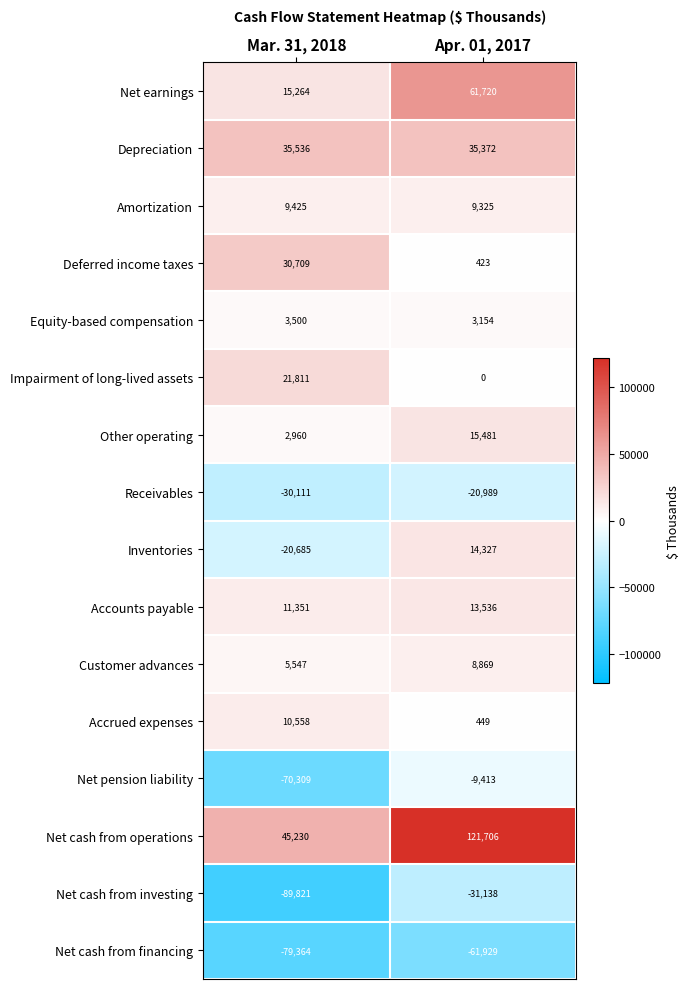

What is the total value across all series at Apr. 01, 2017?

160893